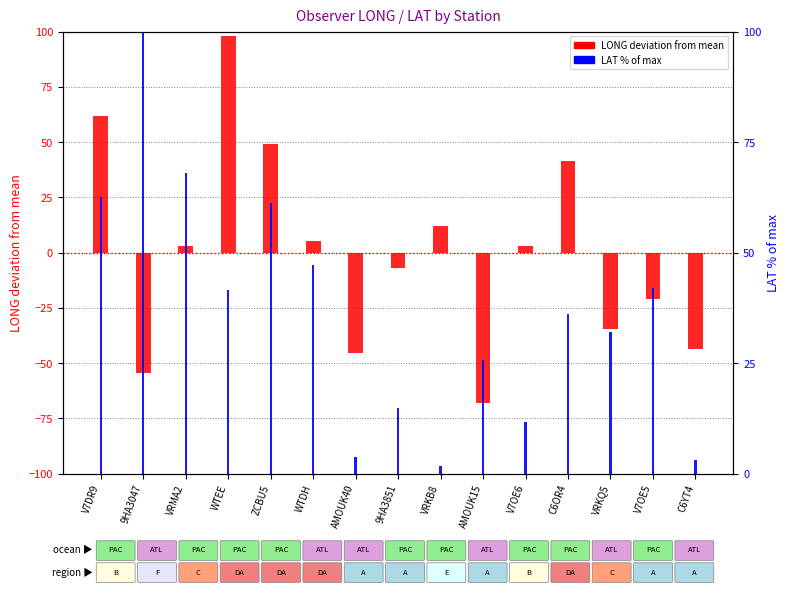

Does the chart contain stacked bars?

No